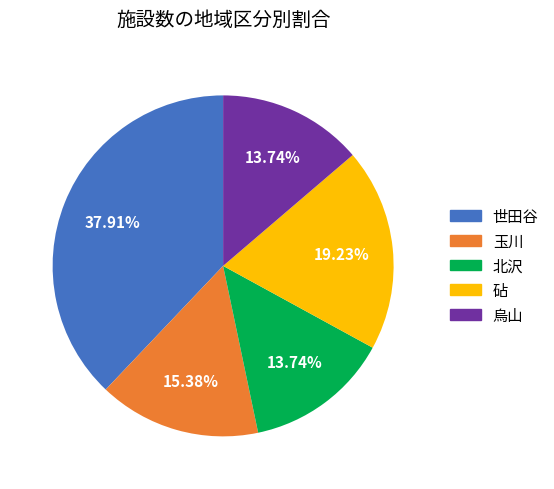

Between 世田谷 and 砧, which is larger?

世田谷